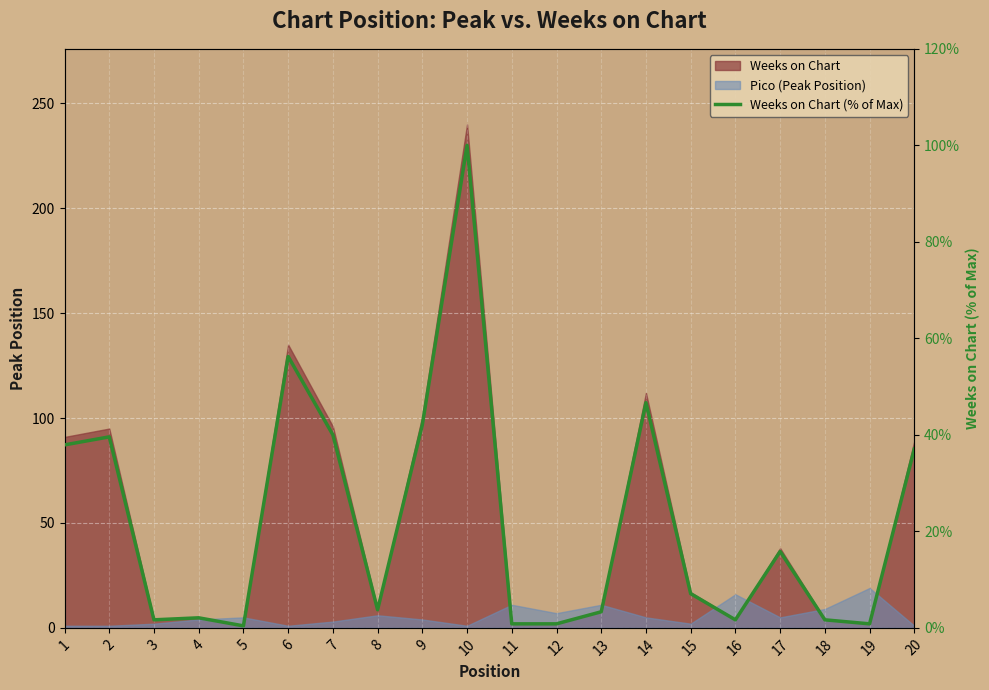

What is the value of the 19th point from the left?

0.8